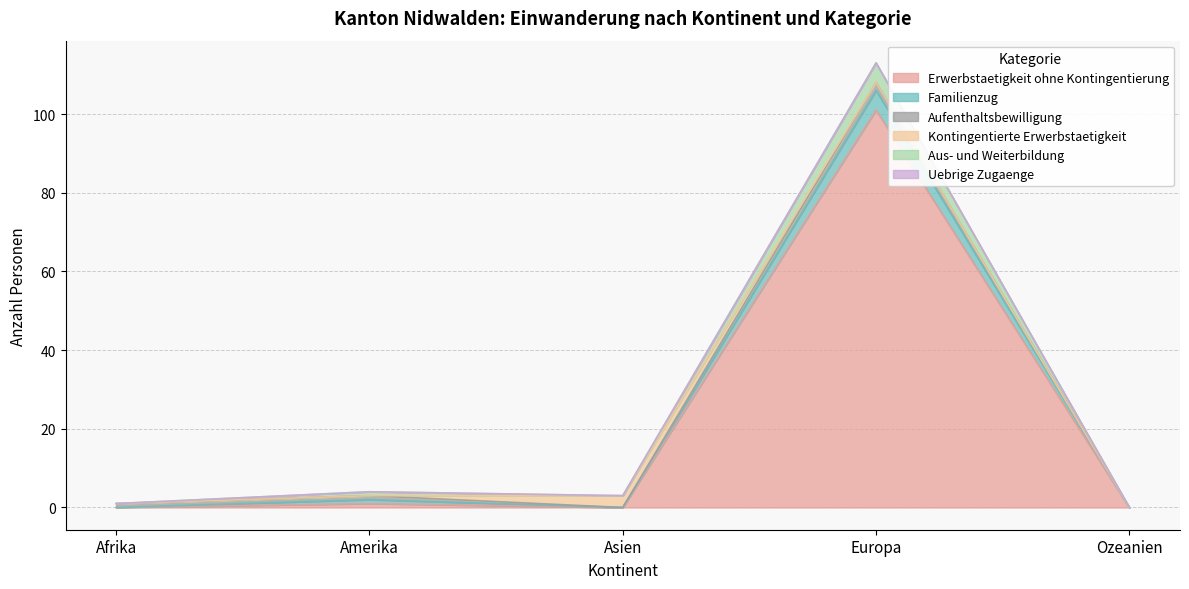

True or false: Erwerbstaetigkeit ohne Kontingentierung and Aus- und Weiterbildung cross at least once.

False